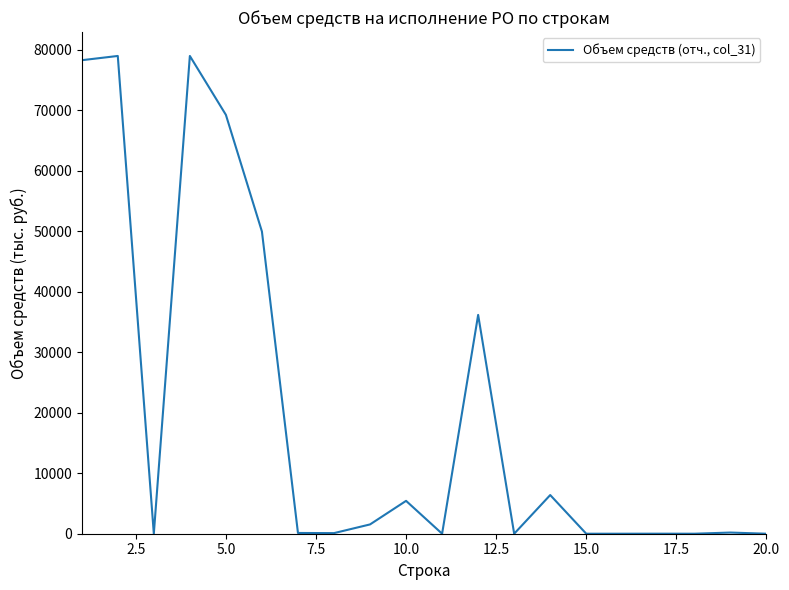

What is the difference between the maximum and minimum values?

78980.0